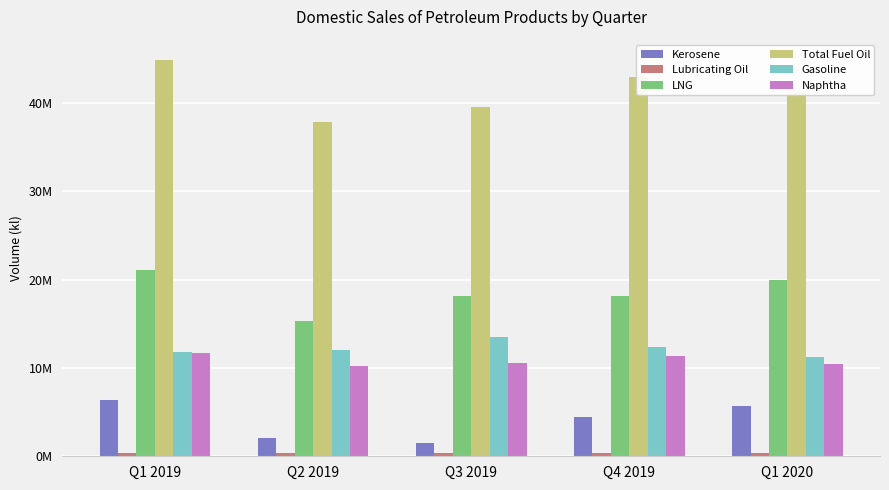

Is it true that Gasoline equals 4238034 at Q4 2019?

False